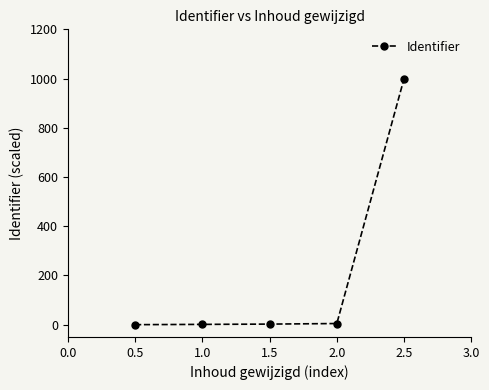

Is it true that the value at 2.5 is 1721.5?

False